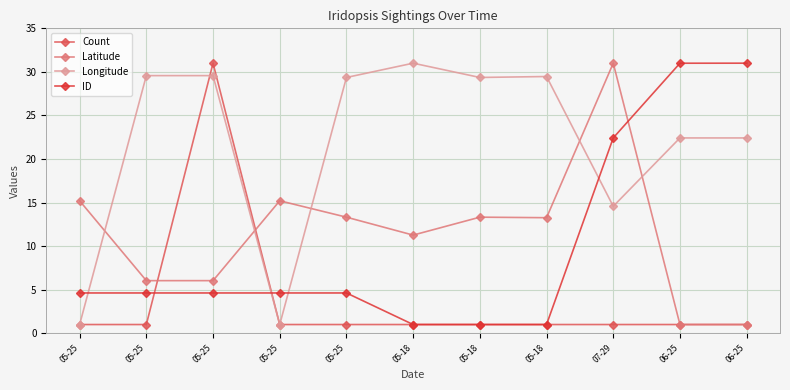

How many lines are shown in the chart?

4